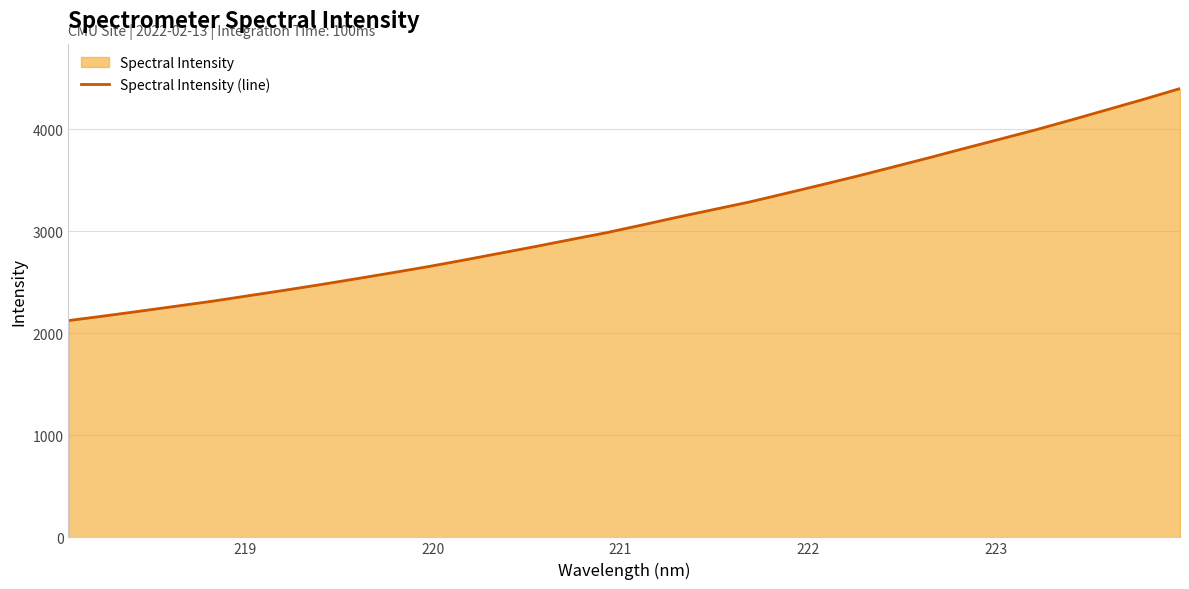

How many lines are shown in the chart?

1